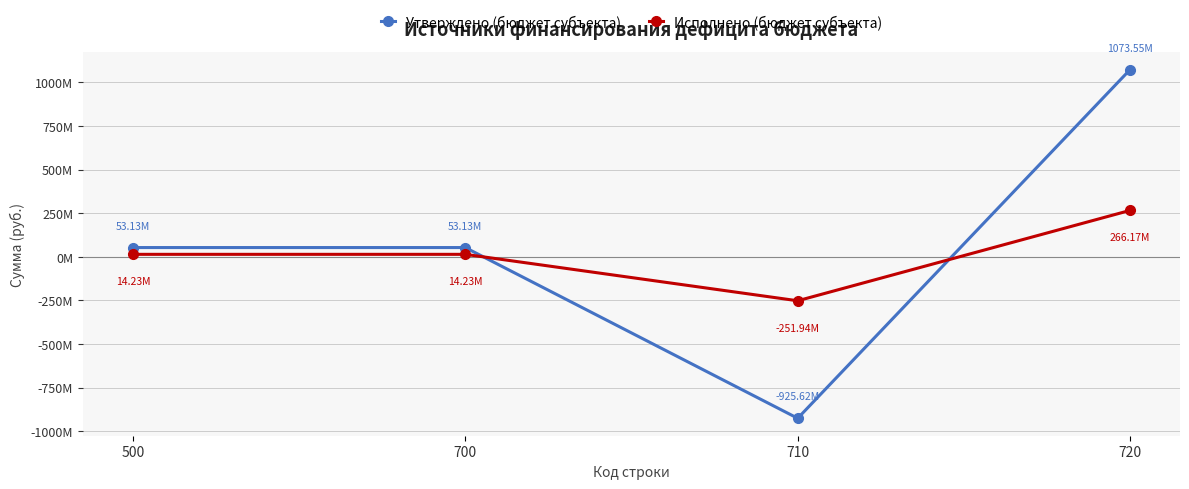

Does the chart have visible grid lines?

Yes